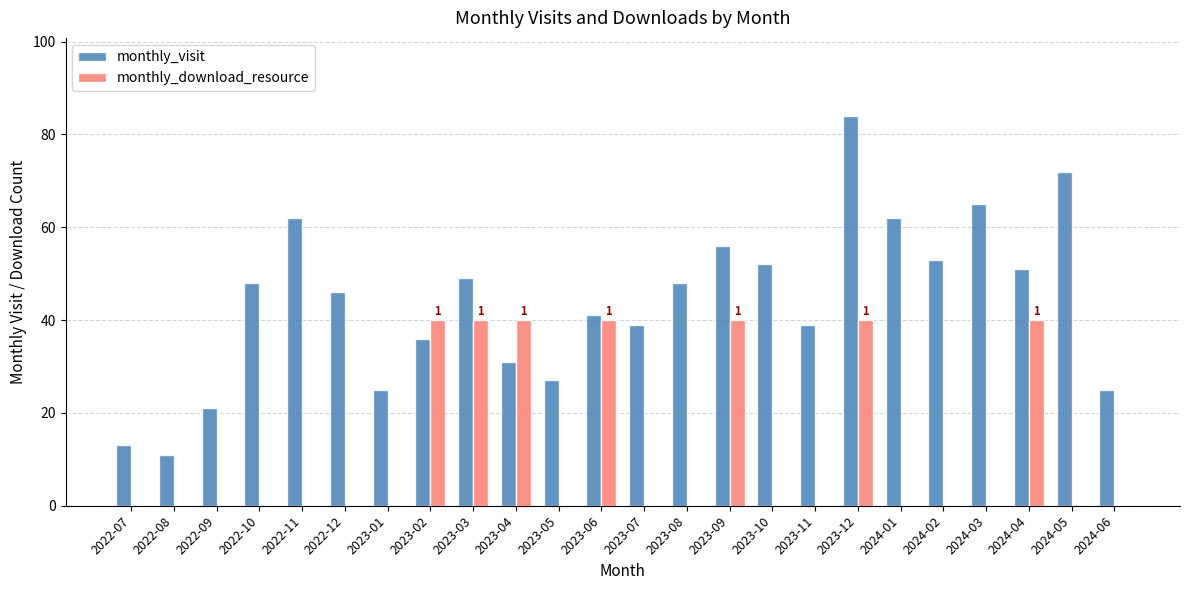

What is the total value across all series at 2024-02?

53